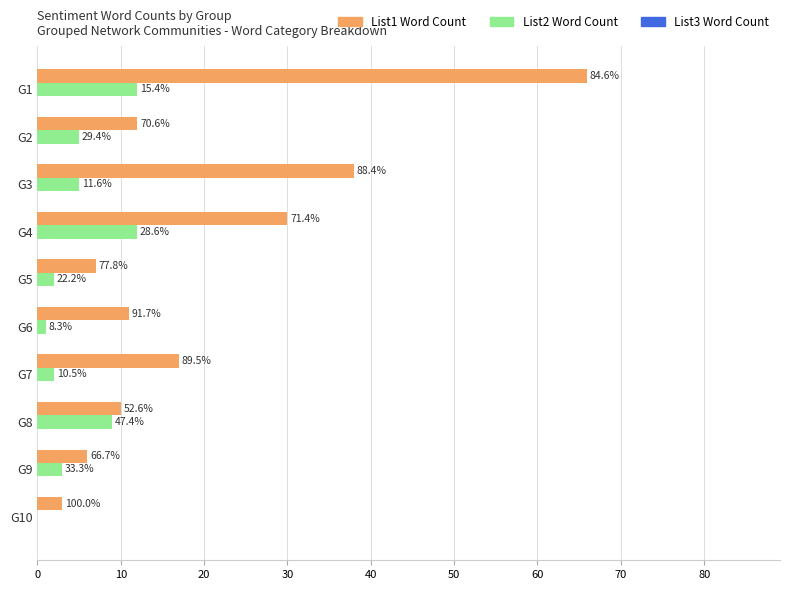

What is the difference between the maximum and minimum values in the List2 Word Count series?

12.0